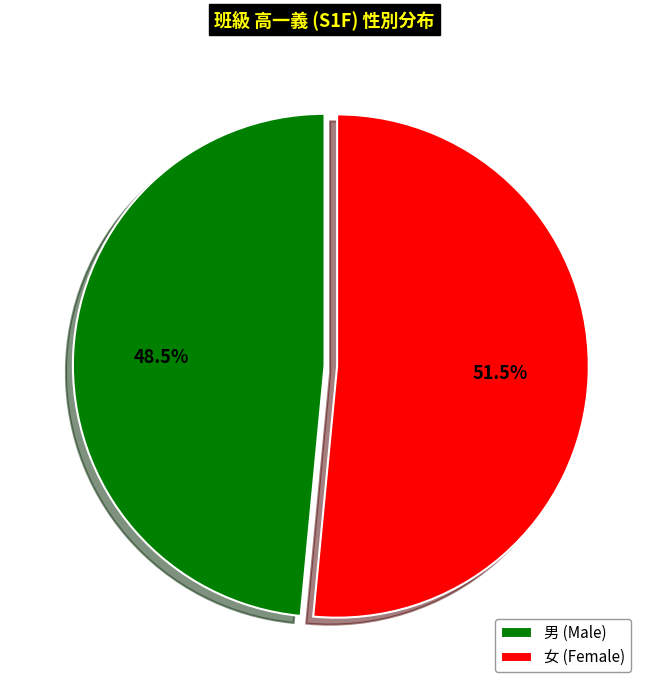

Rank the categories by value from highest to lowest.

女, 男